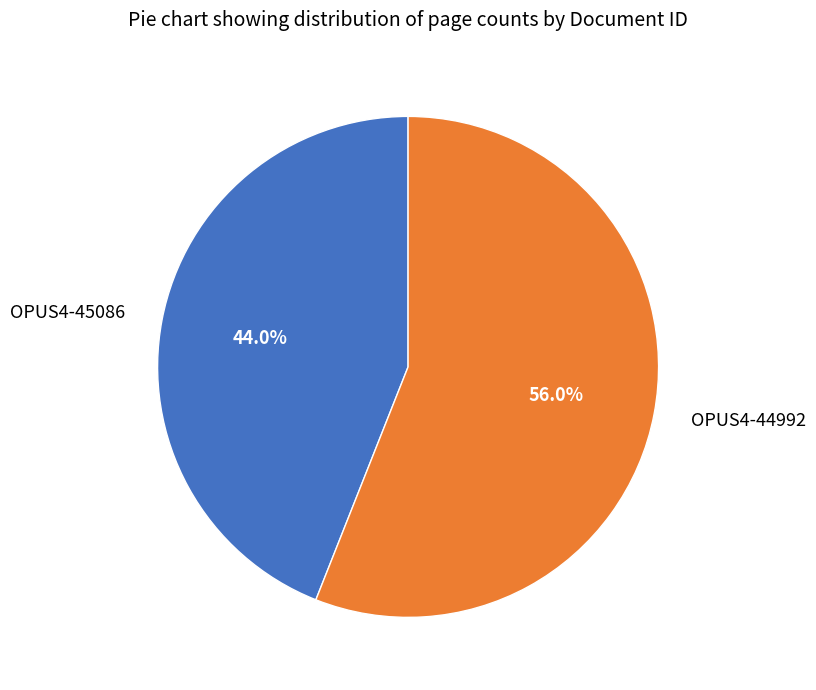

Do OPUS4-45086 and OPUS4-44992 together represent more than half of the pie?

Yes